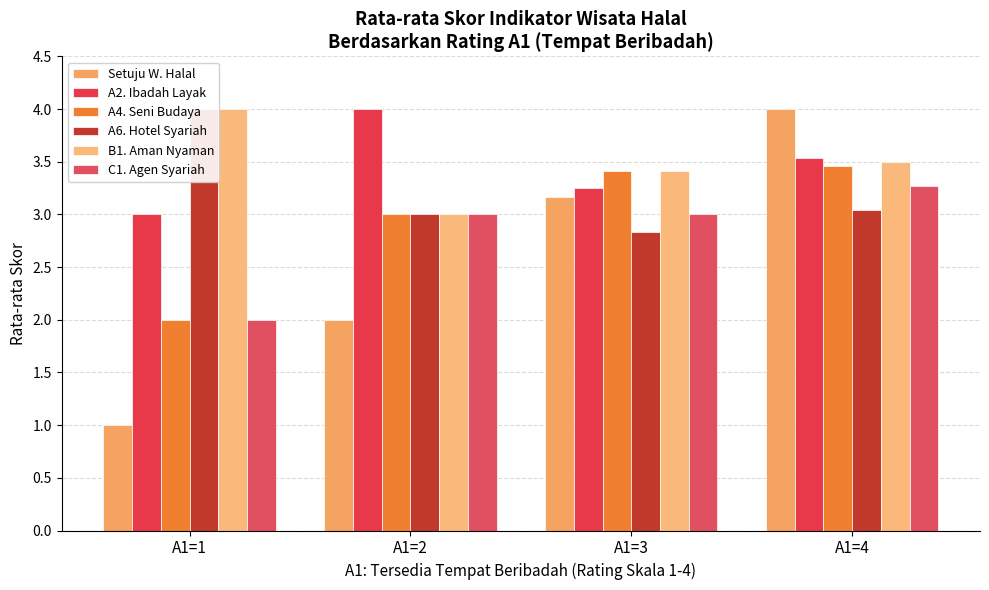

Is it true that A6. Hotel Syariah equals 3.0 at A1=2?

True